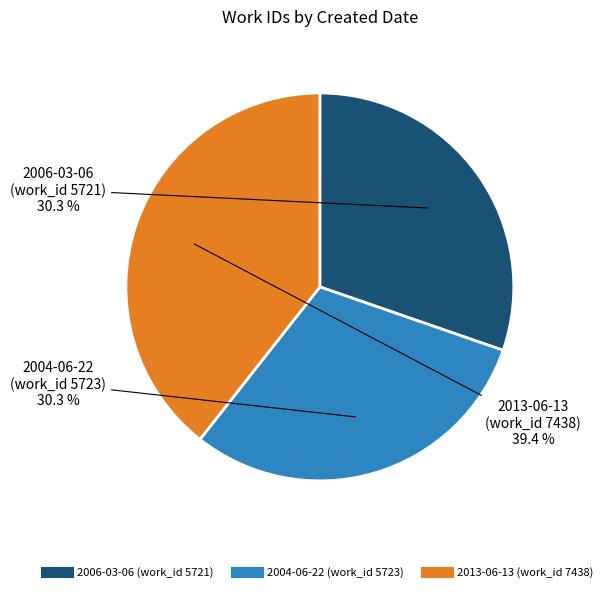

What portion of the pie excludes 2004-06-22?

69.7%